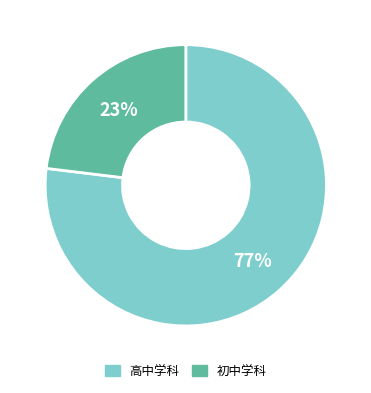

Is there a majority slice in this chart?

Yes